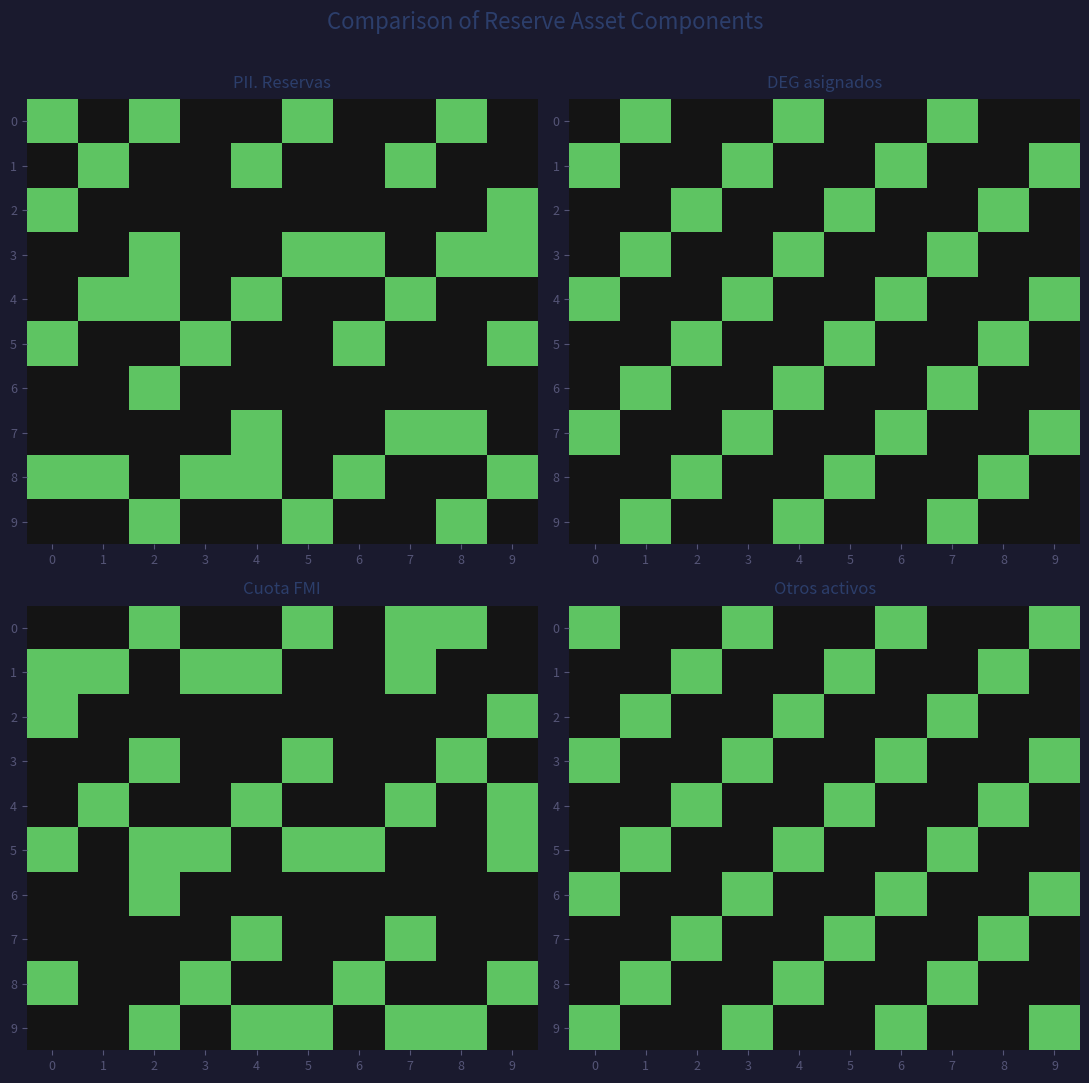

Is the value of 3 at 5 greater than the value of 8 at 5?

No